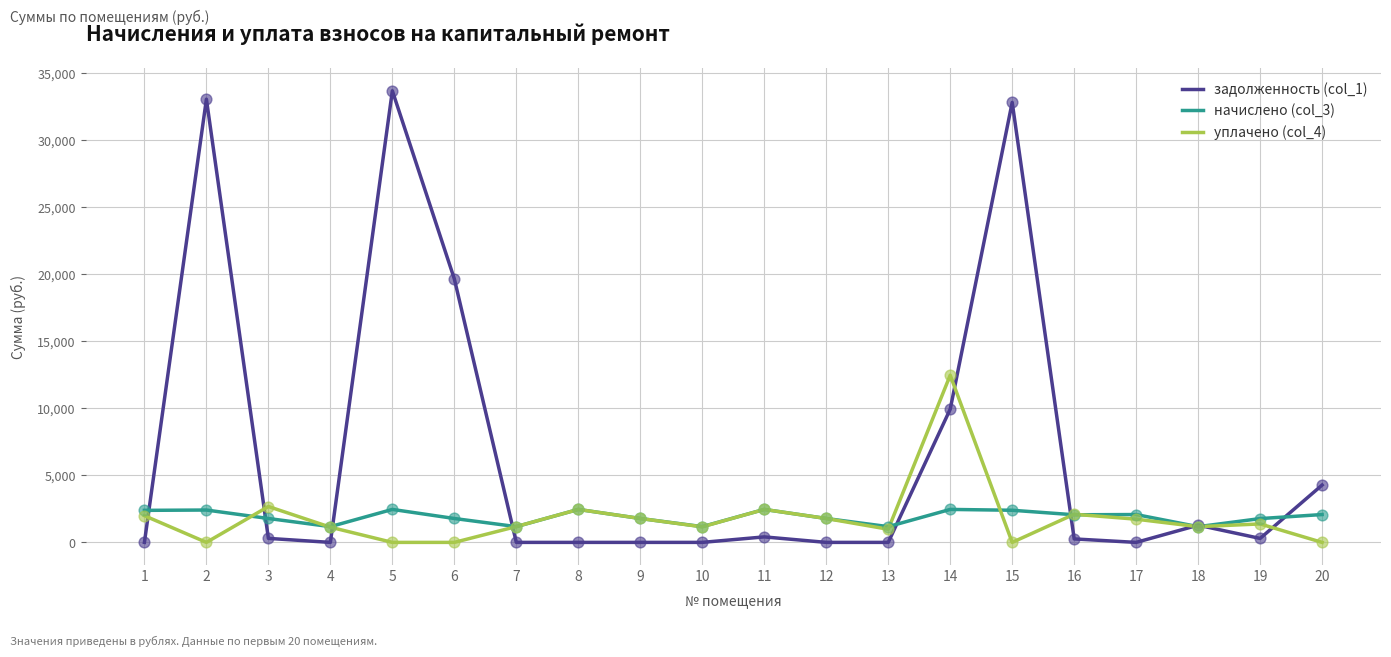

Is the value of уплачено (col_4) at 18 greater than the value of задолженность (col_1) at 2?

No